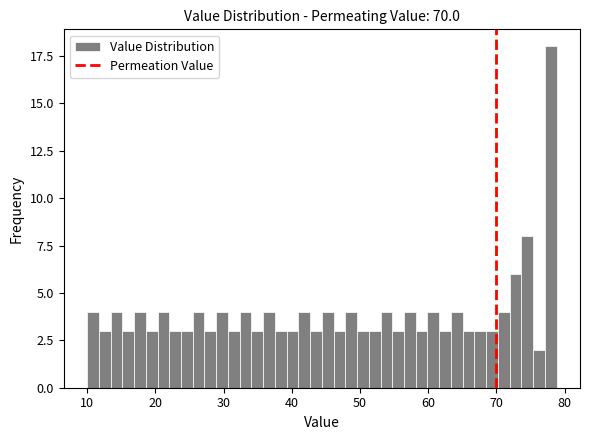

Around what value on the x-axis is the tallest bar? Give the approximate position of its centre, as read against the axis.

78